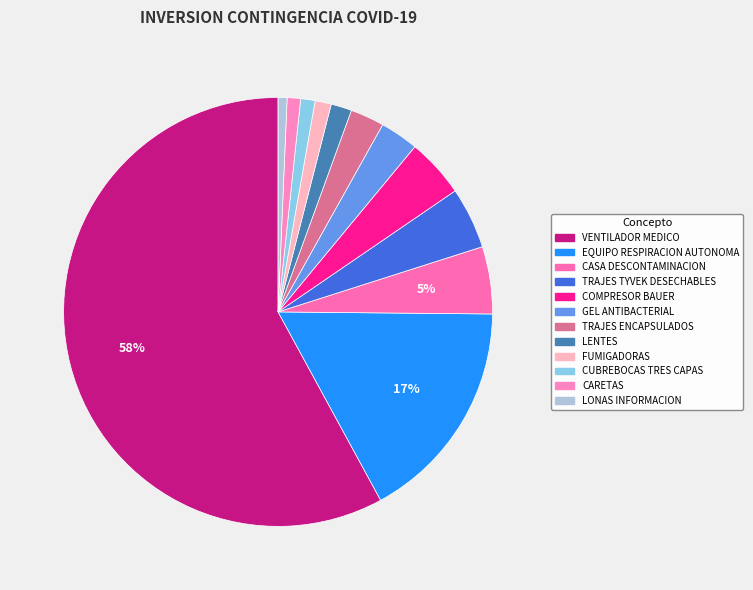

Which category has the biggest portion of the pie?

VENTILADOR MEDICO